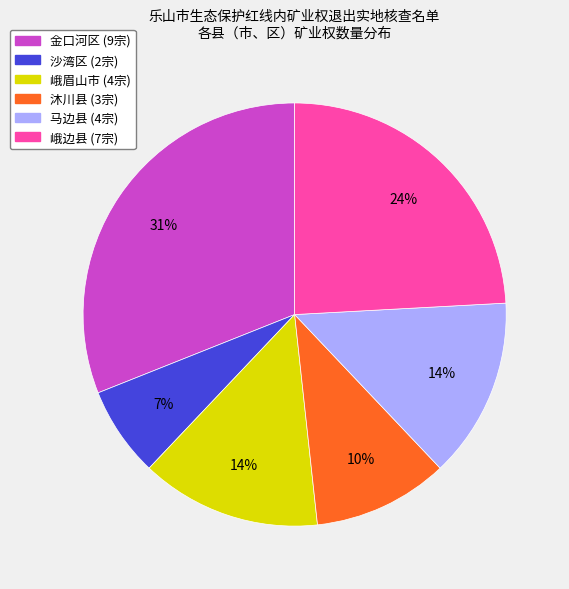

Does 峨眉山市 represent more than half of the total?

No